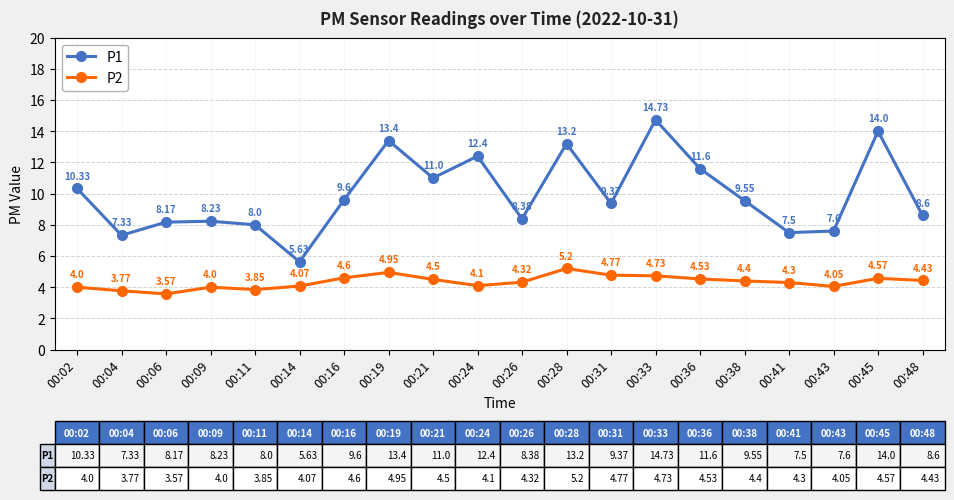

Count the number of categories in the chart.

20